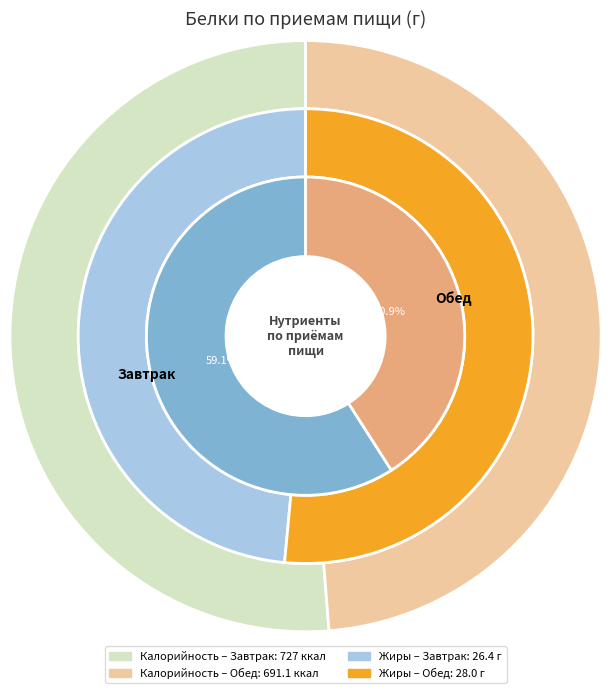

True or false: Завтрак accounts for 59% of the total.

True